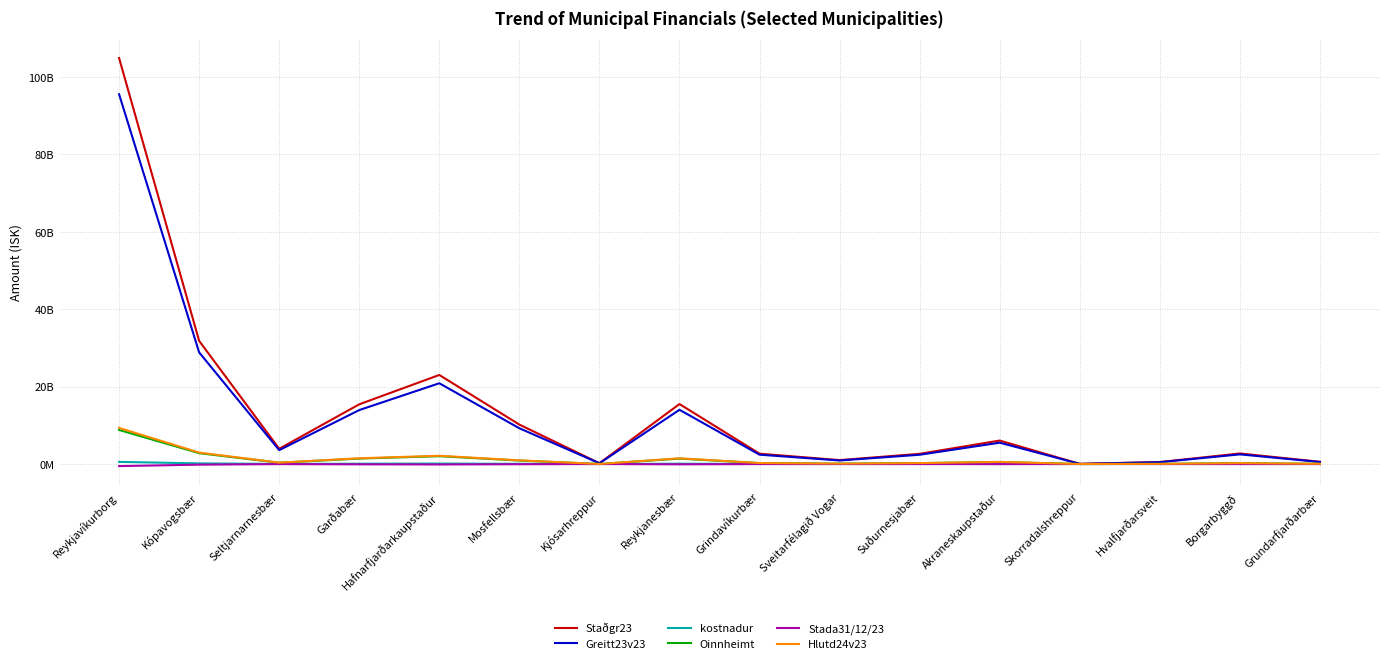

Does the chart have visible grid lines?

Yes